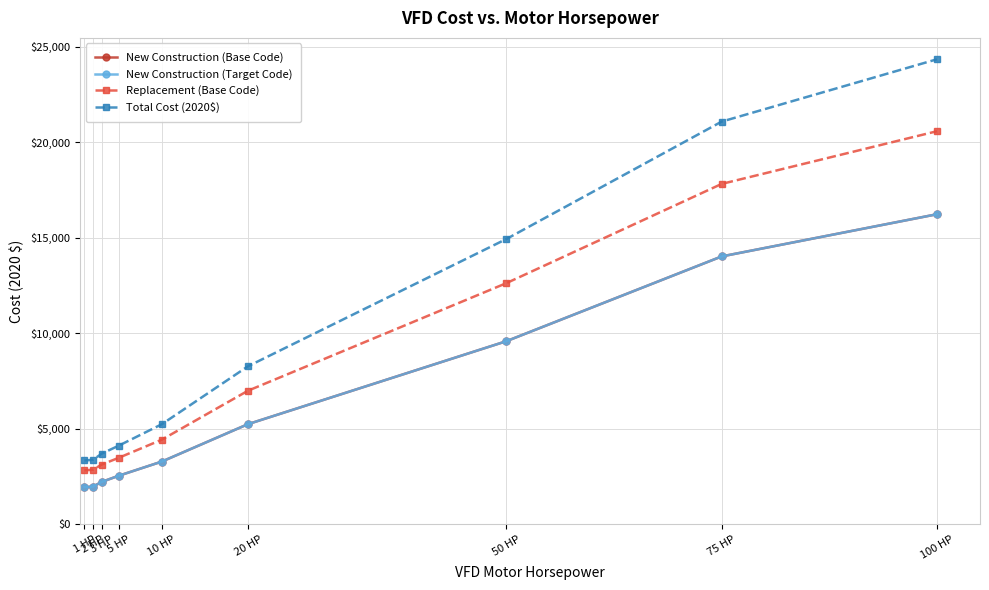

What is the average value of the Total Cost (2020$) series?

9814.4